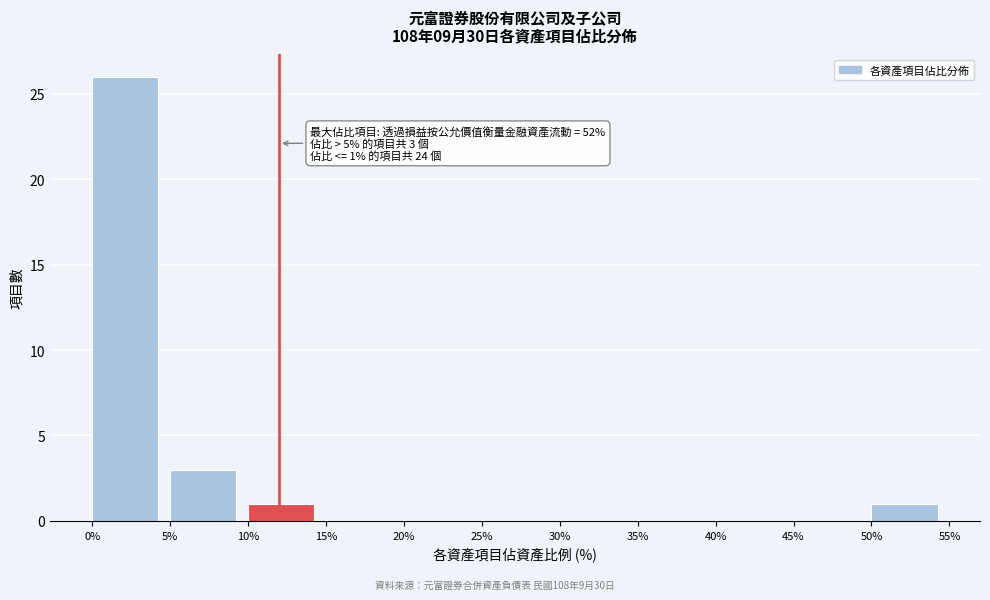

Over which range of the x-axis is the bar tallest?

0% to 5%